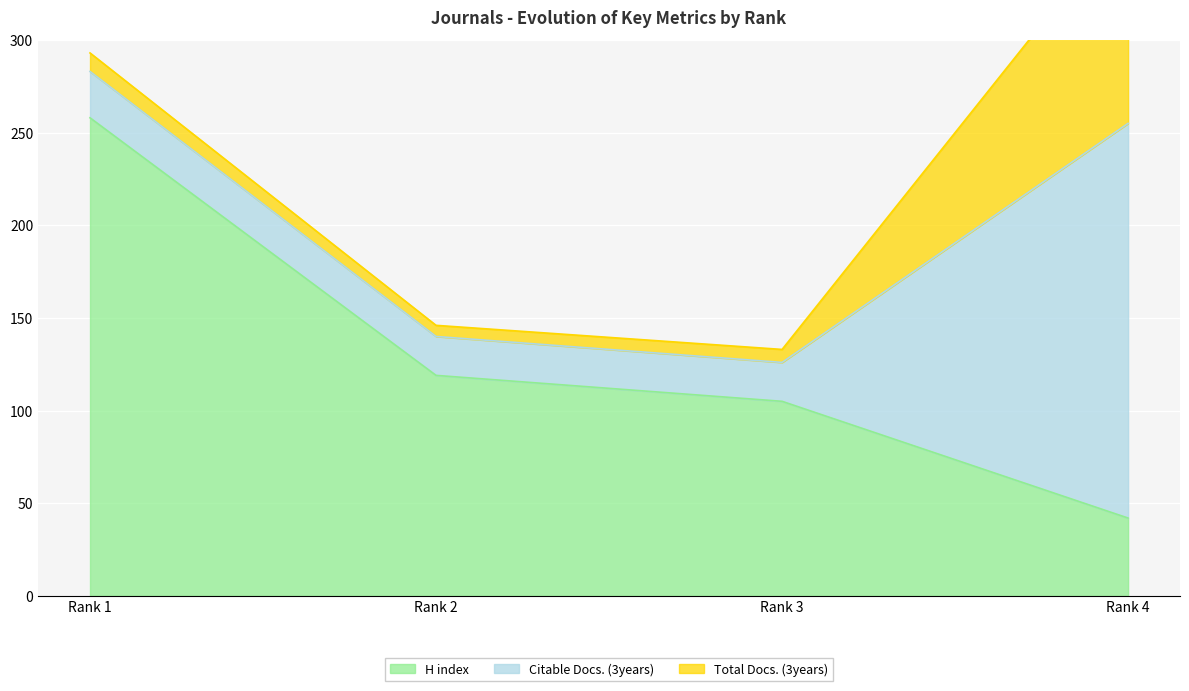

Reading left to right, transcribe all the data shown in this chart.

H index: 258	119	105	42
Citable Docs. (3years): 25	21	21	213
Total Docs. (3years): 10	6	7	112